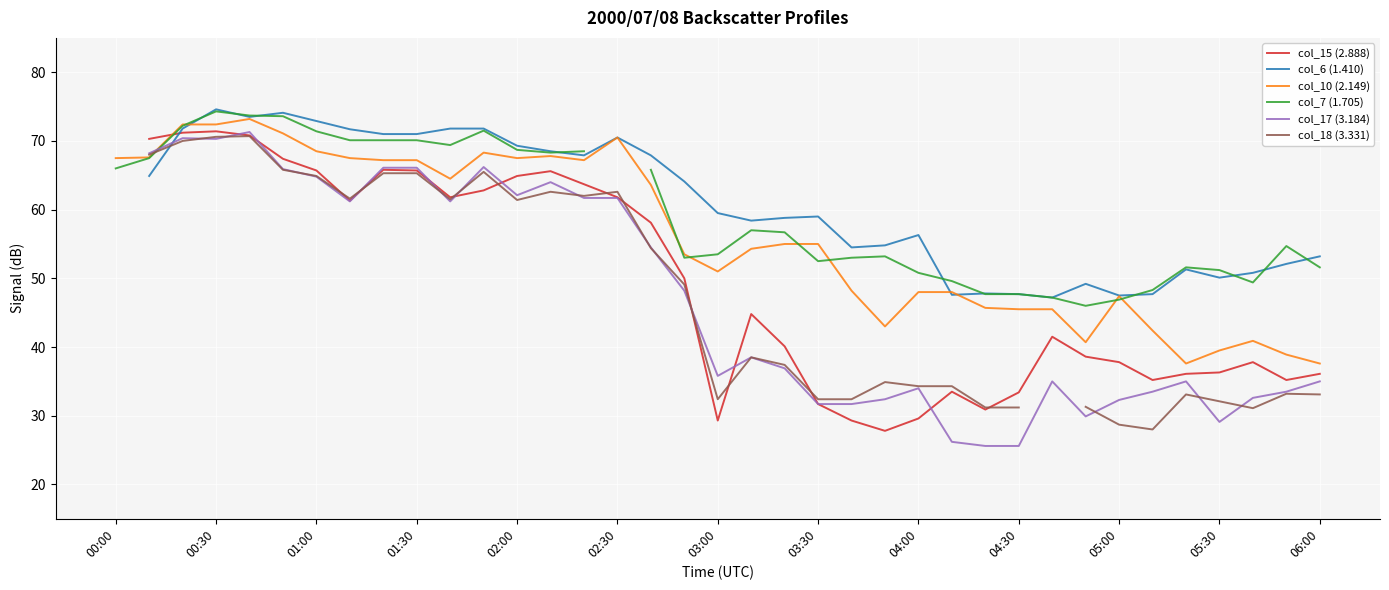

What is the maximum value for col_10 (2.149)?

73.2